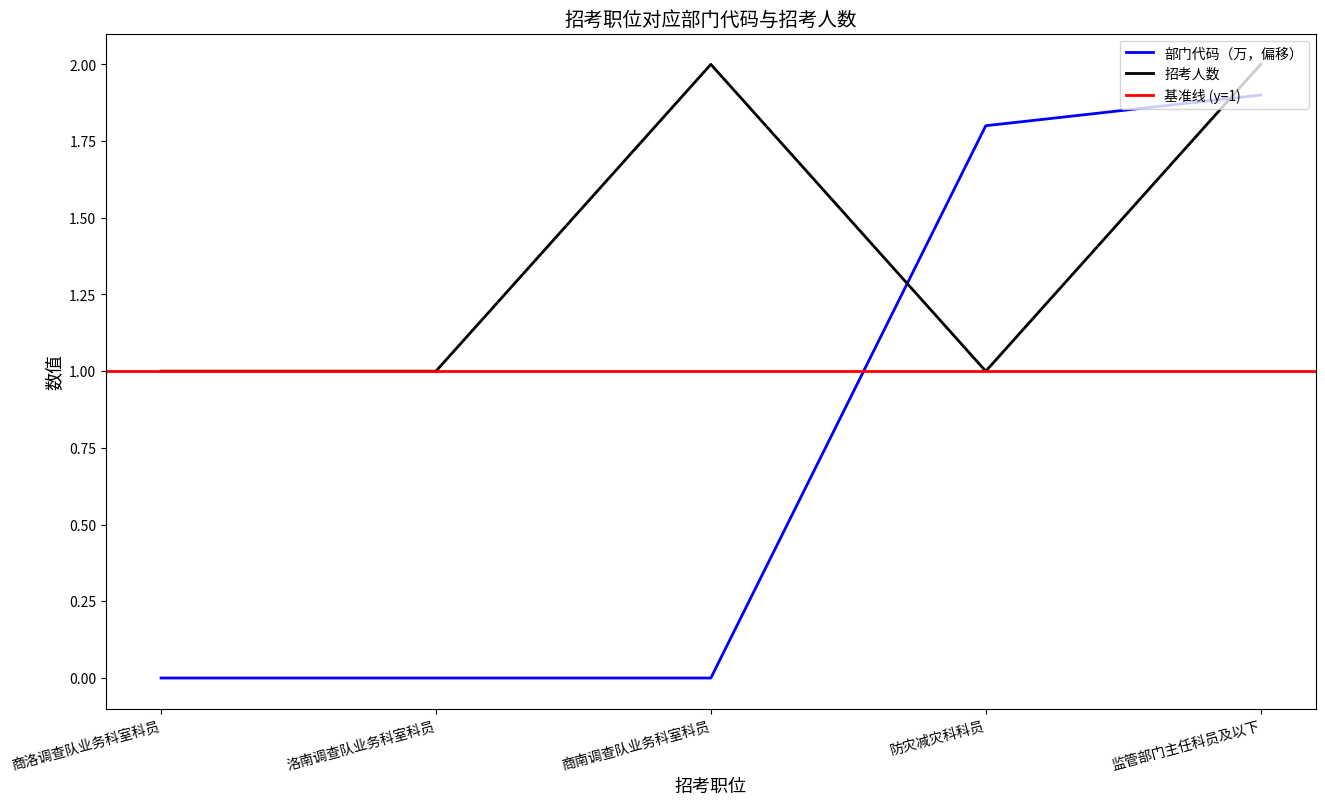

Reading right to left, extract all data points from this chart.

招考人数: 监管部门主任科员及以下=2.0	防灾减灾科科员=1.0	商南调查队业务科室科员=2.0	洛南调查队业务科室科员=1.0	商洛调查队业务科室科员=1.0
部门代码: 监管部门主任科员及以下=1.9	防灾减灾科科员=1.8	商南调查队业务科室科员=0.0	洛南调查队业务科室科员=0.0	商洛调查队业务科室科员=0.0